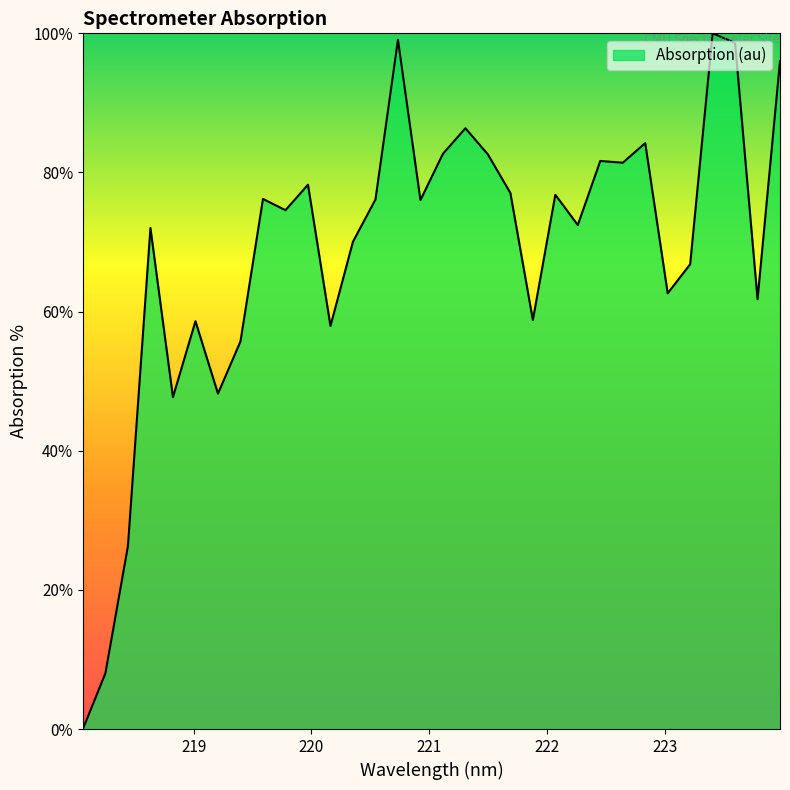

What is the maximum value shown in the chart?

100.0